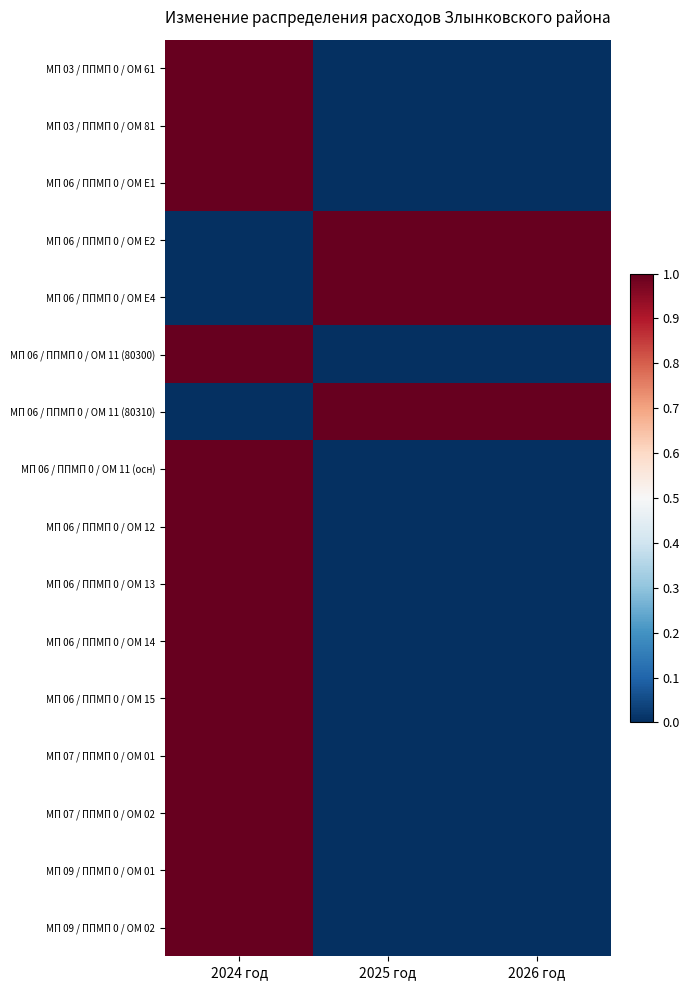

Between 2026 год and 2024 год, which is larger?

2024 год